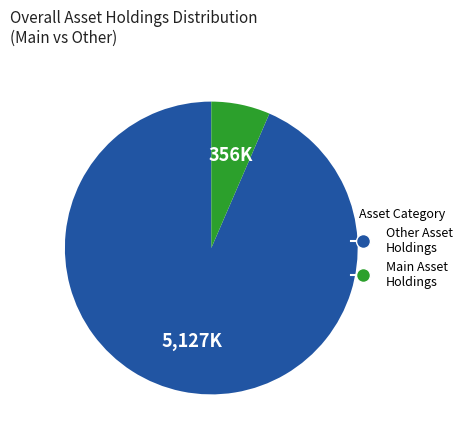

Is there a majority slice in this chart?

Yes